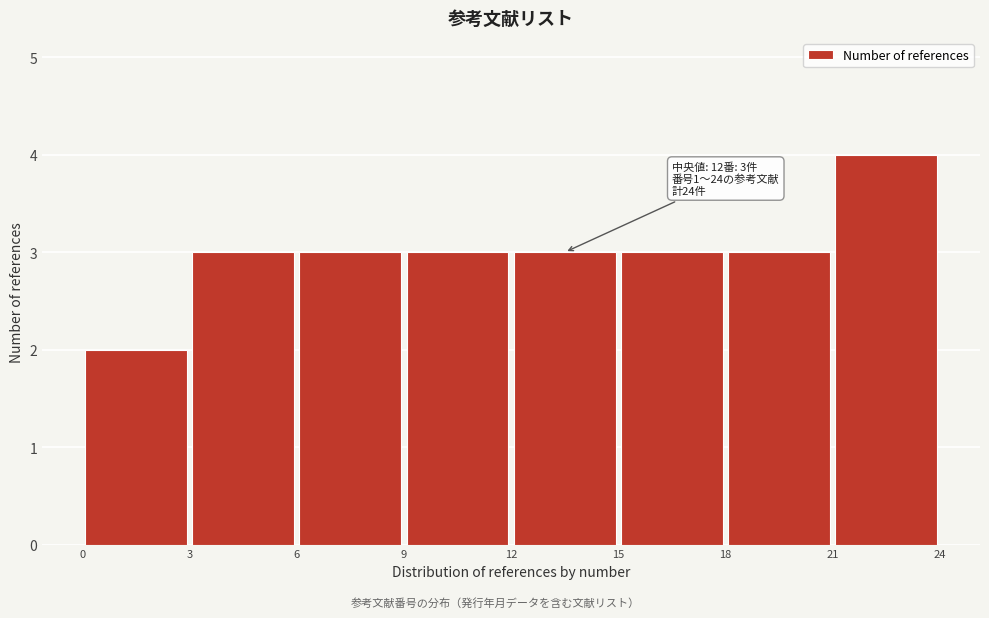

Over which range of the x-axis is the bar tallest?

21 to 24